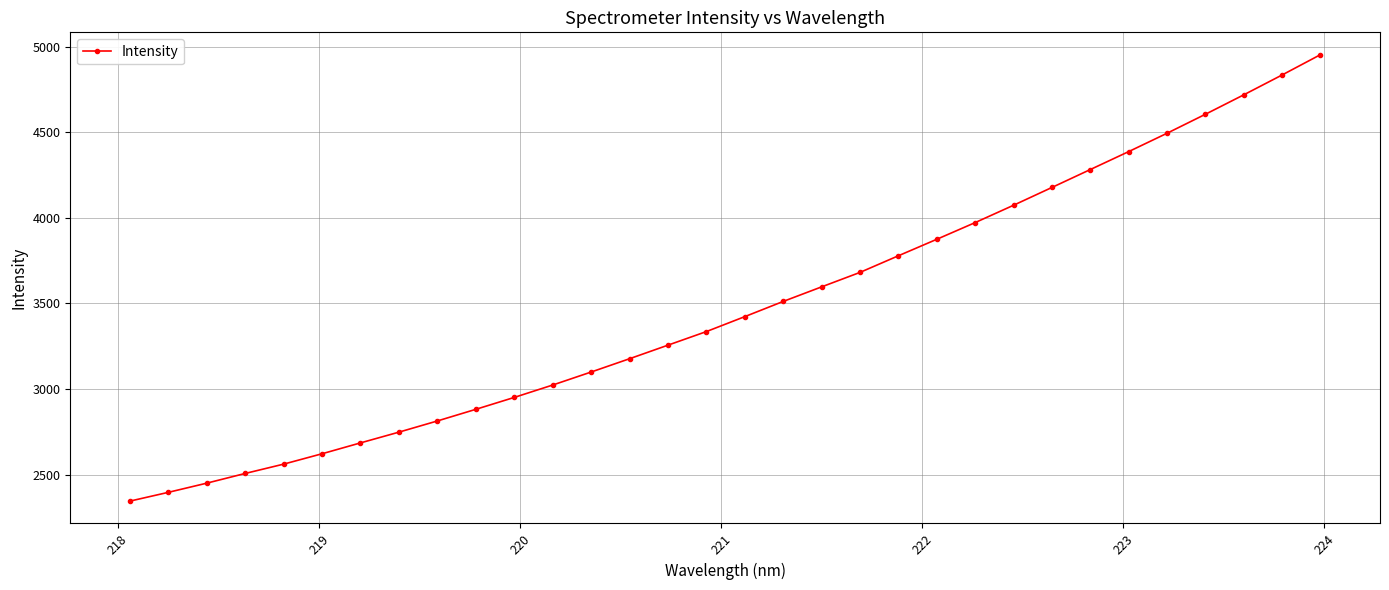

True or false: there are more than 2 points higher than both neighbors.

False